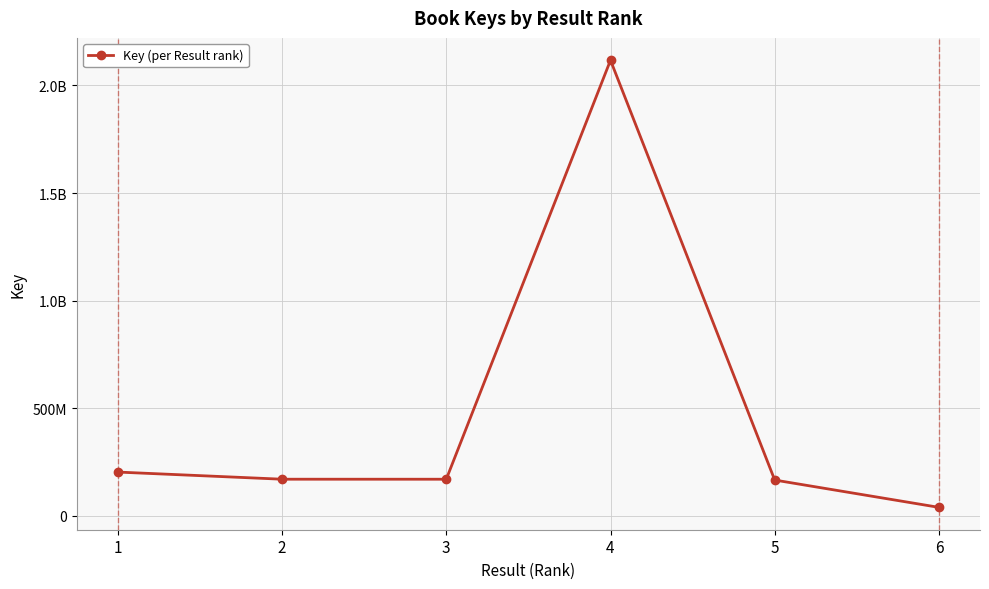

Reading left to right, extract all data points from this chart.

202604520	169389929	169307572	2117327448	165494098	38478785